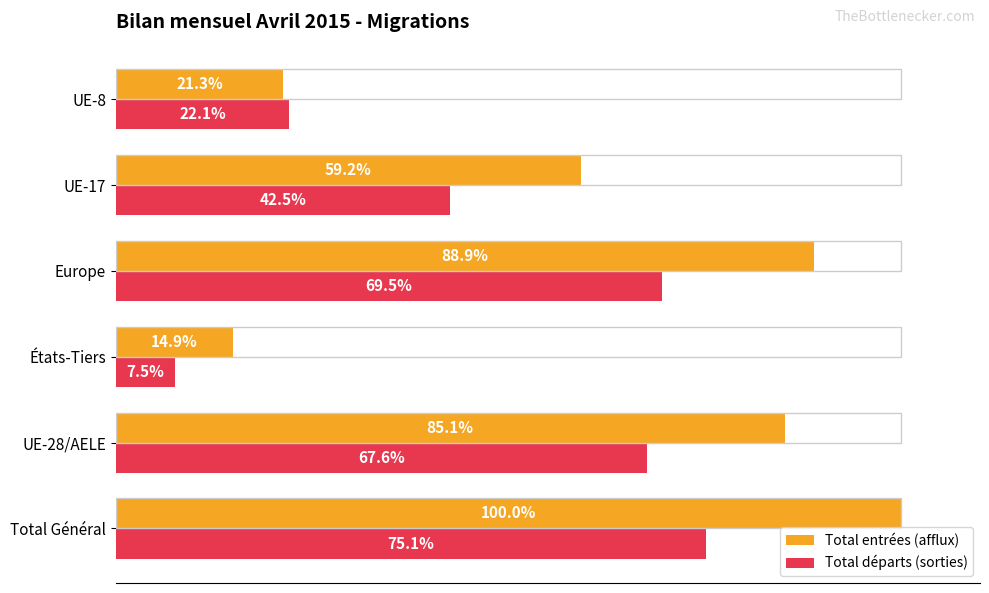

At which label is Total entrées (afflux) closest to 57?

UE-17